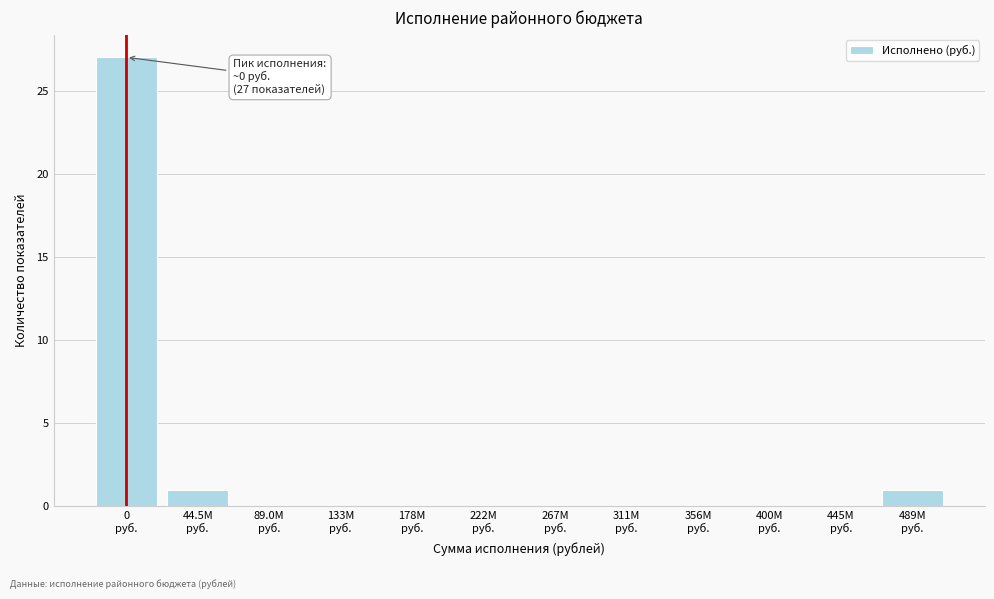

What is the maximum value shown in the chart?

27